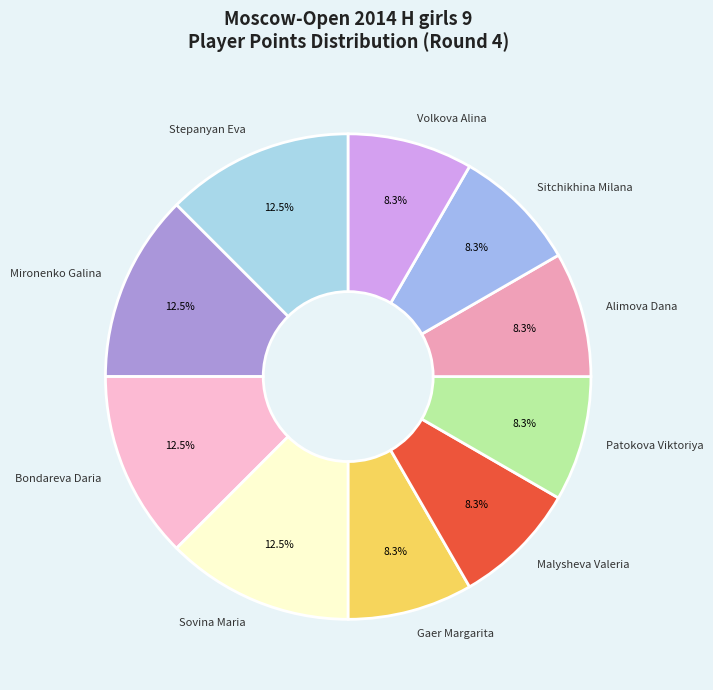

To the nearest percent, what percentage of the pie is Gaer Margarita?

8%